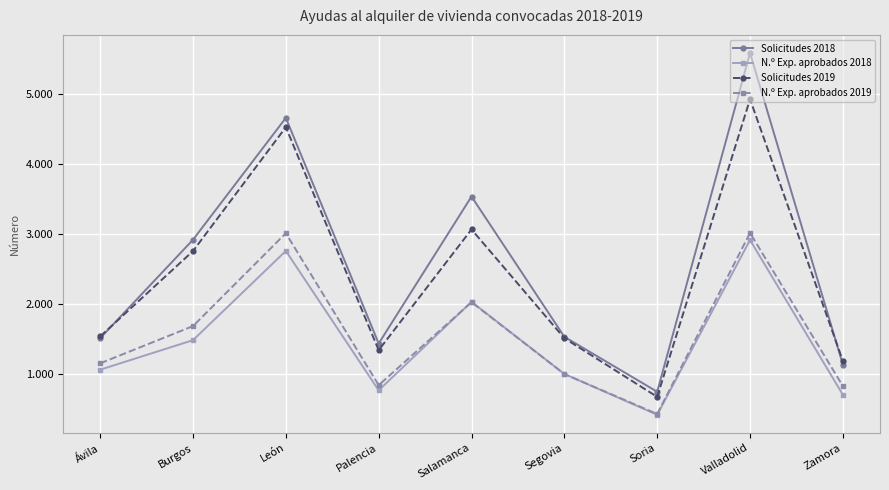

True or false: N.º Exp. aprobados 2018 and Solicitudes 2019 intersect in this chart.

False